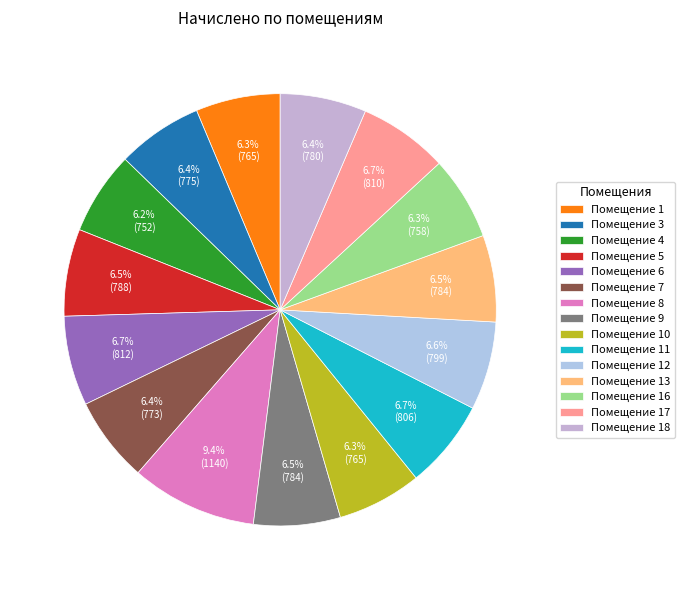

To the nearest percent, what is the difference between the largest and smallest slice percentages?

3%